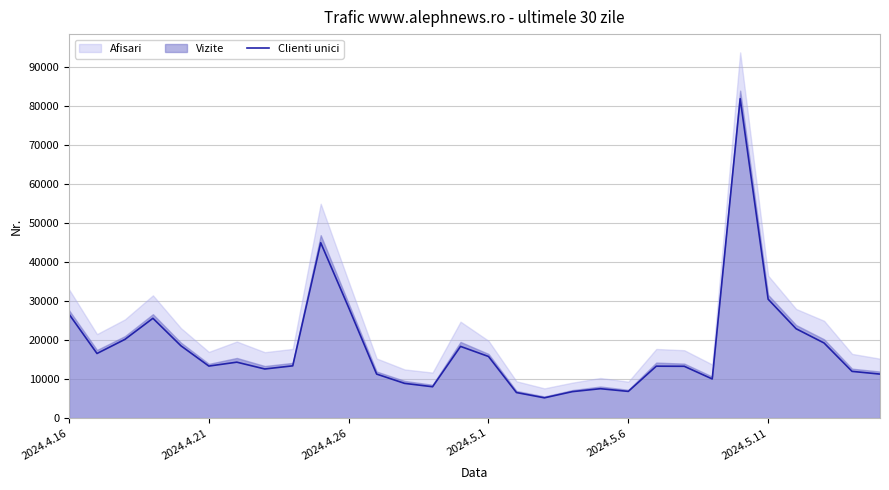

What is the difference between the maximum and minimum values?

76615